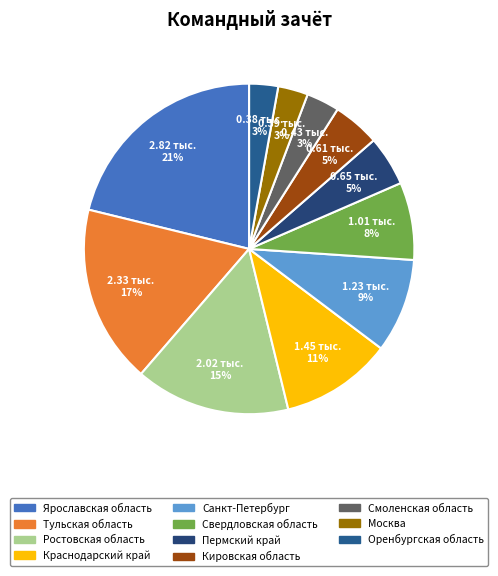

How many slices are in this pie chart?

11